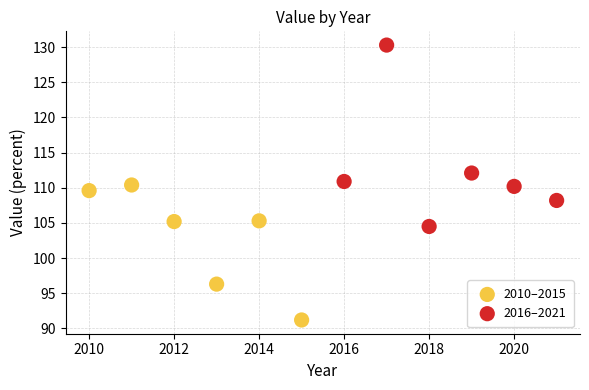

Which series reaches the minimum Y coordinate?

2010–2015